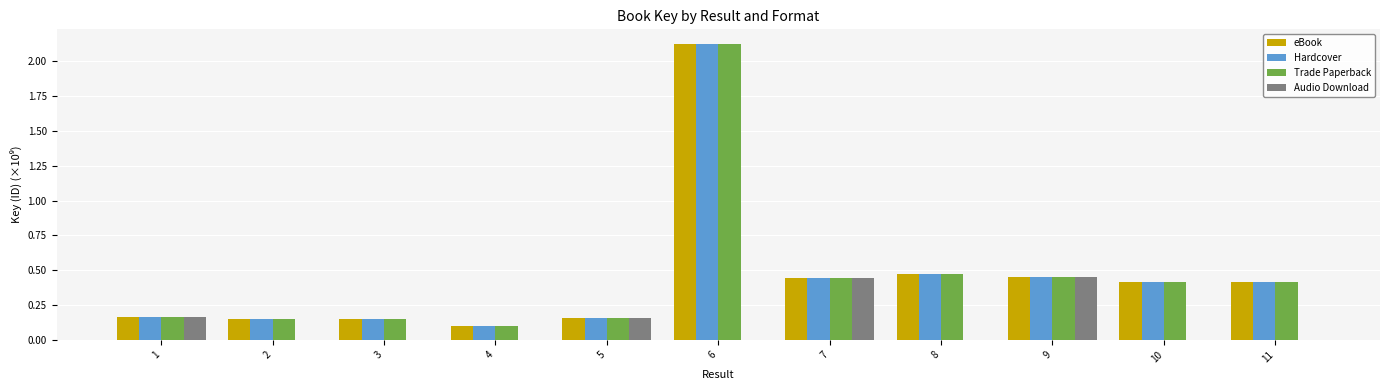

At which label does Hardcover reach its peak?

6